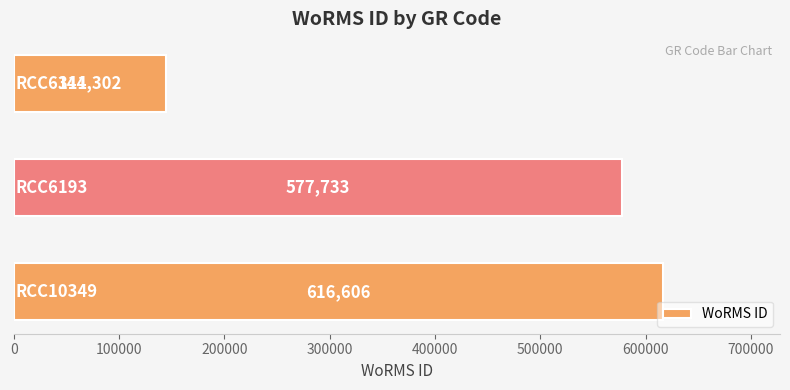

What is the difference between the maximum and minimum values?

472304